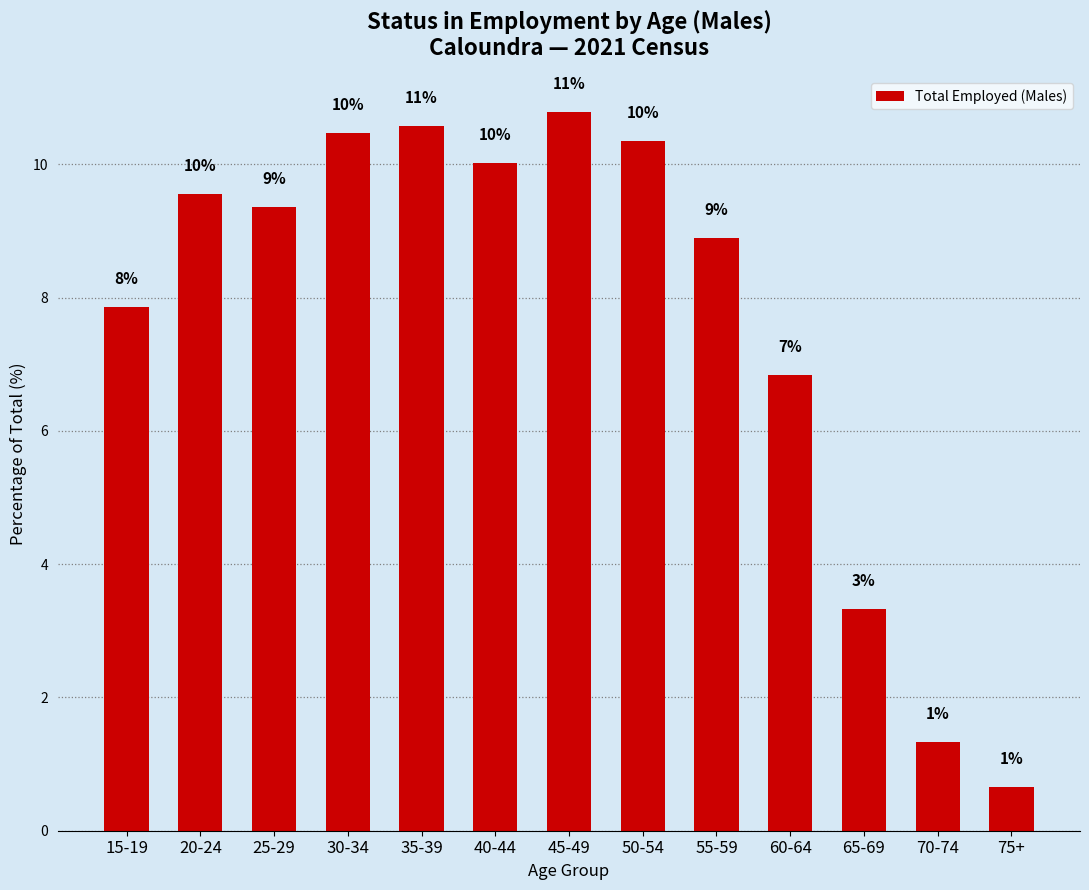

How many bars are there in total?

13